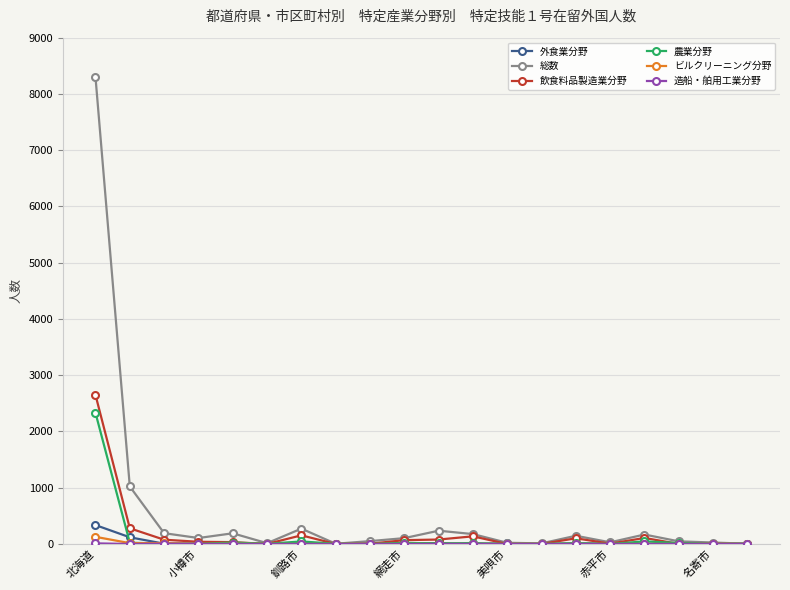

Which series has the largest total across all categories?

総数